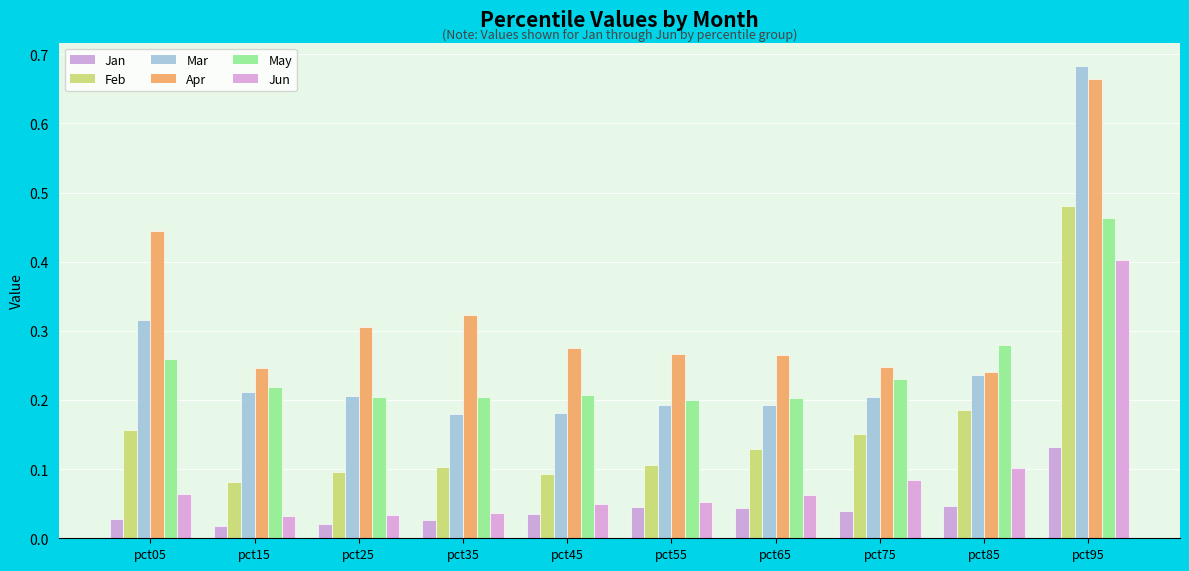

Rank the series by their maximum value, from highest to lowest.

Mar, Apr, Feb, May, Jun, Jan